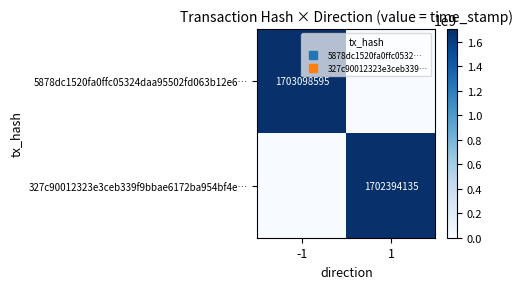

At how many categories does at least one series exceed 1450583296?

2